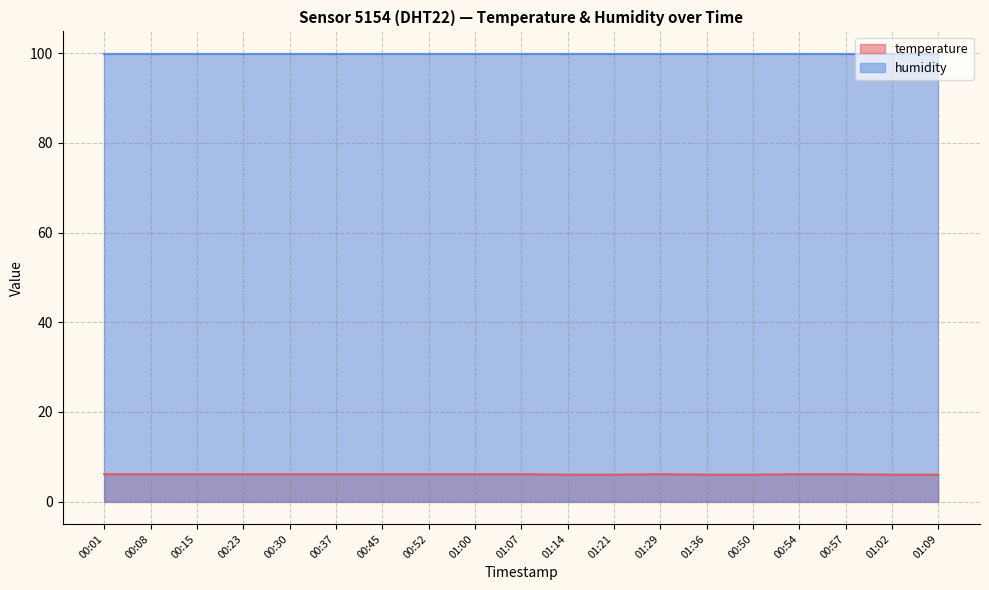

At which category does the chart reach its peak across all series?

00:01